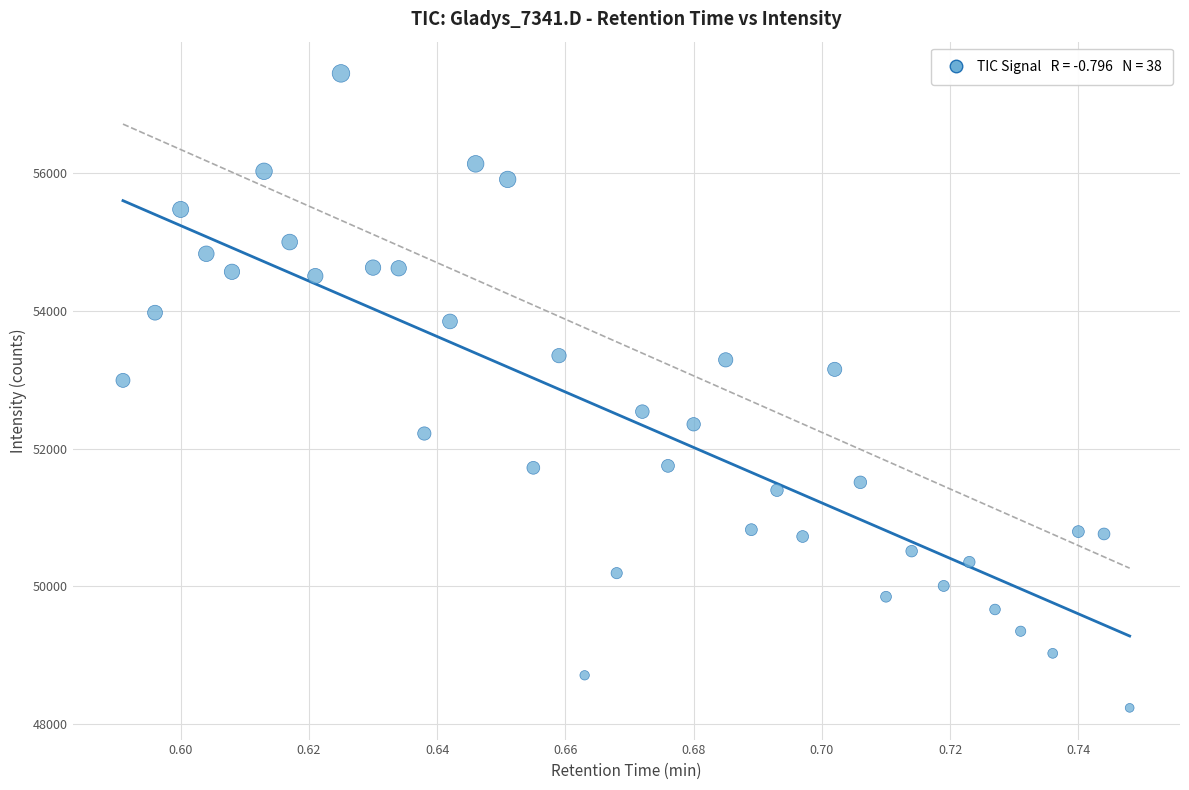

What Y value in the scatter plot is closest to 52842?

52991